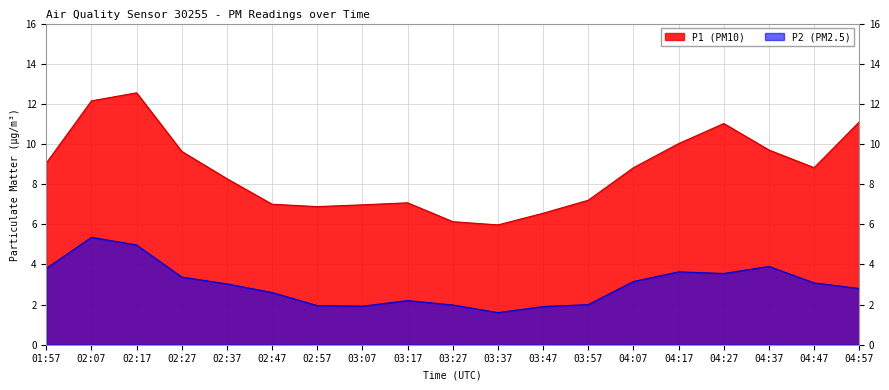

Reading left to right, list all the values displayed in this chart.

P1: 01:57=9.1	02:07=12.2	02:17=12.6	02:27=9.6	02:37=8.3	02:47=7.0	02:57=6.9	03:07=7.0	03:17=7.1	03:27=6.1	03:37=6.0	03:47=6.5	03:57=7.2	04:07=8.8	04:17=10.0	04:27=11.0	04:37=9.7	04:47=8.8	04:57=11.1
P2: 01:57=3.8	02:07=5.3	02:17=5.0	02:27=3.4	02:37=3.0	02:47=2.6	02:57=1.9	03:07=1.9	03:17=2.2	03:27=2.0	03:37=1.6	03:47=1.9	03:57=2.0	04:07=3.1	04:17=3.6	04:27=3.5	04:37=3.9	04:47=3.1	04:57=2.8